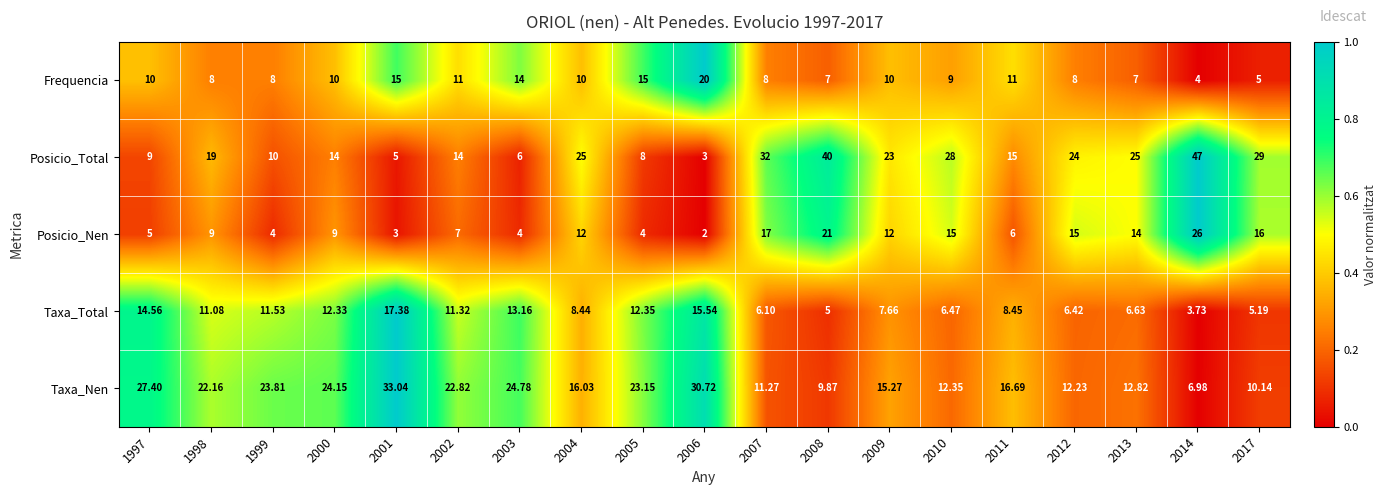

Which series has the largest range (max minus min)?

Posicio_Total